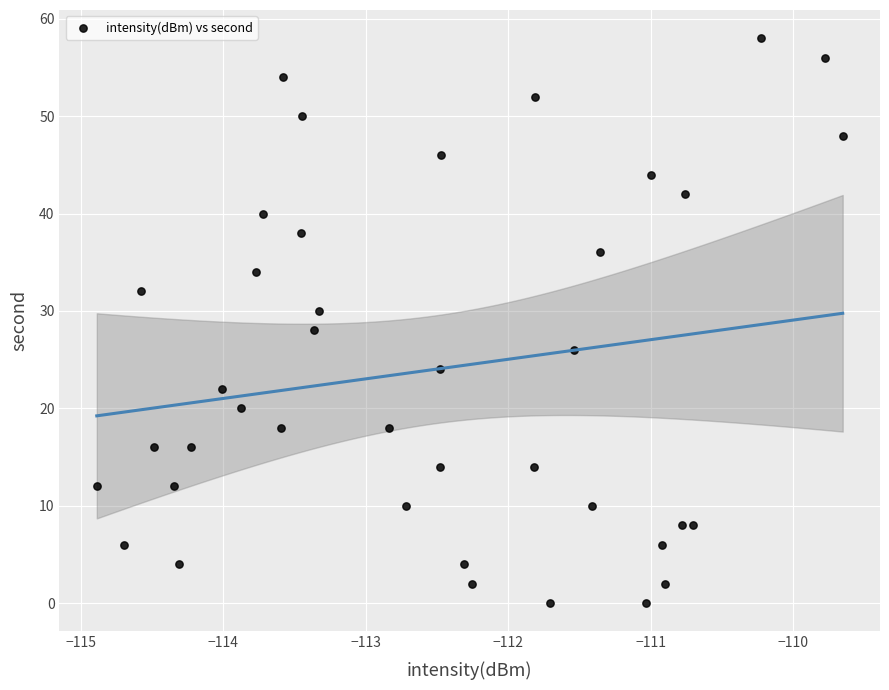

What is the range of Y values (max minus min)?

58